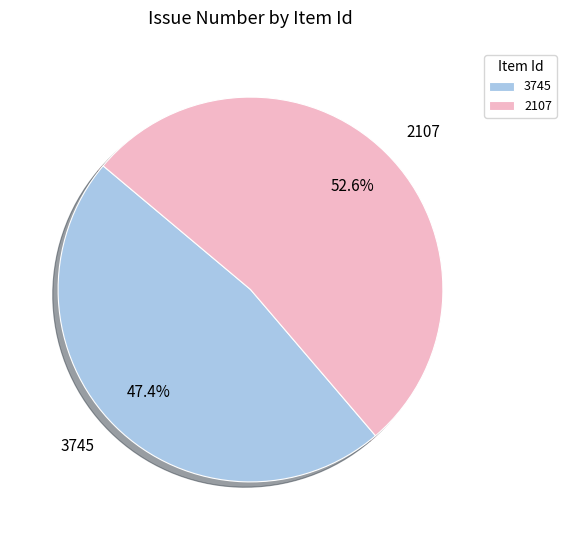

The 2107 slice represents 53% of the pie. True or false?

True